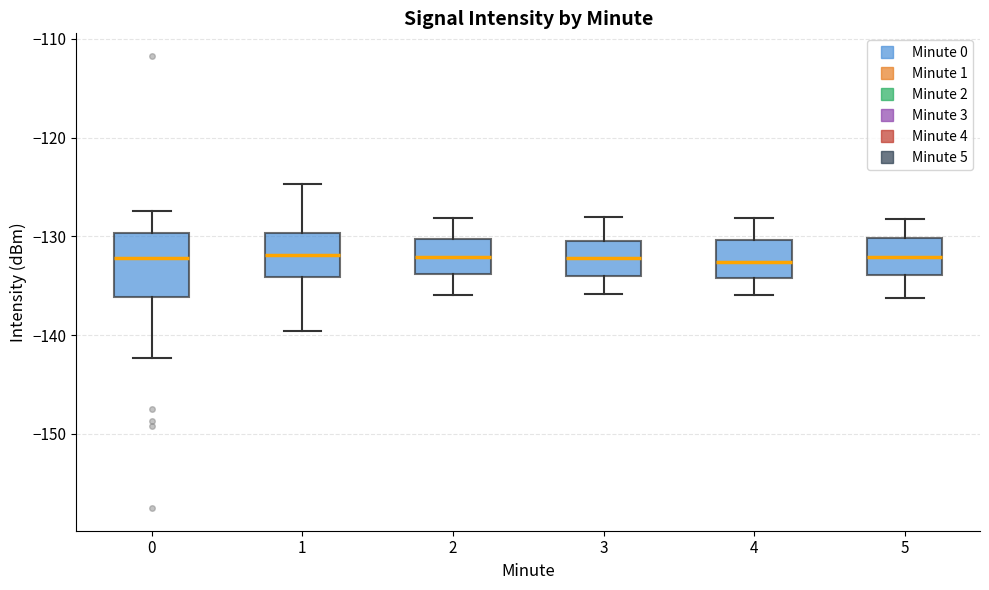

Reading left to right, read every box against the y-axis: the position of its median line, the range the box covers, and the ends of its whiskers. The values are not printed on the chart, so give them approximately, as read against the axis.

0: median -132, box -136 to -130, whiskers -142 to -127
1: median -132, box -134 to -130, whiskers -140 to -125
2: median -132, box -134 to -130, whiskers -136 to -128
3: median -132, box -134 to -130, whiskers -136 to -128
4: median -133, box -134 to -130, whiskers -136 to -128
5: median -132, box -134 to -130, whiskers -136 to -128